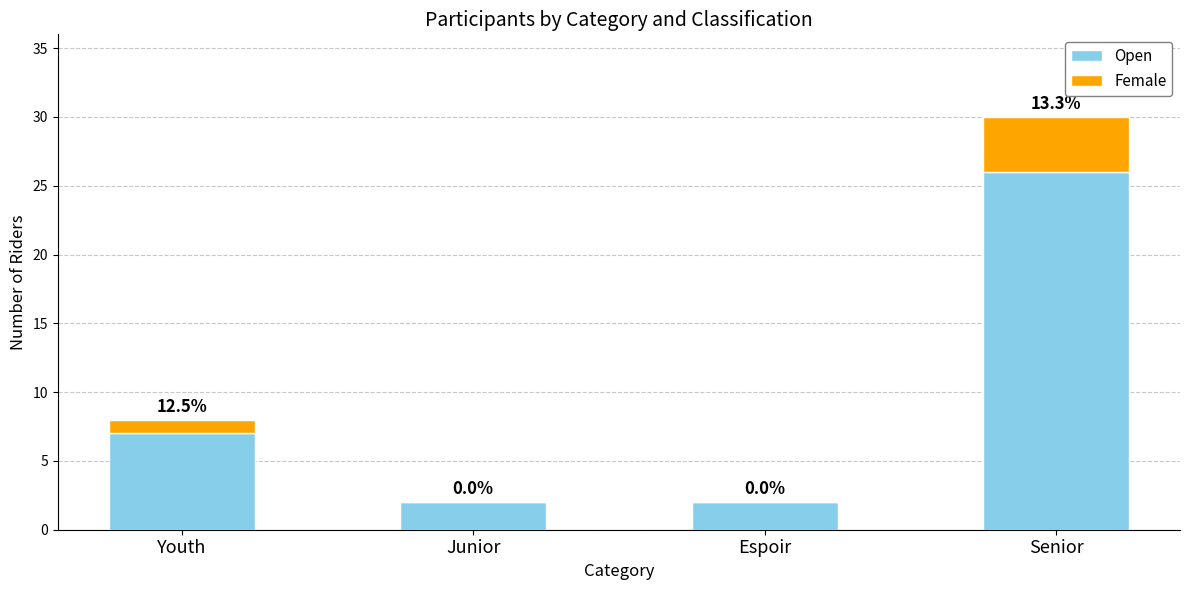

At which category is the sum across all series the highest?

Senior